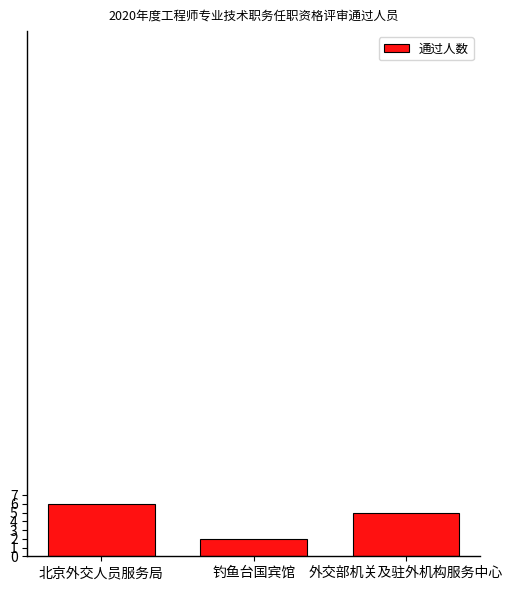

What is the smallest value displayed?

2